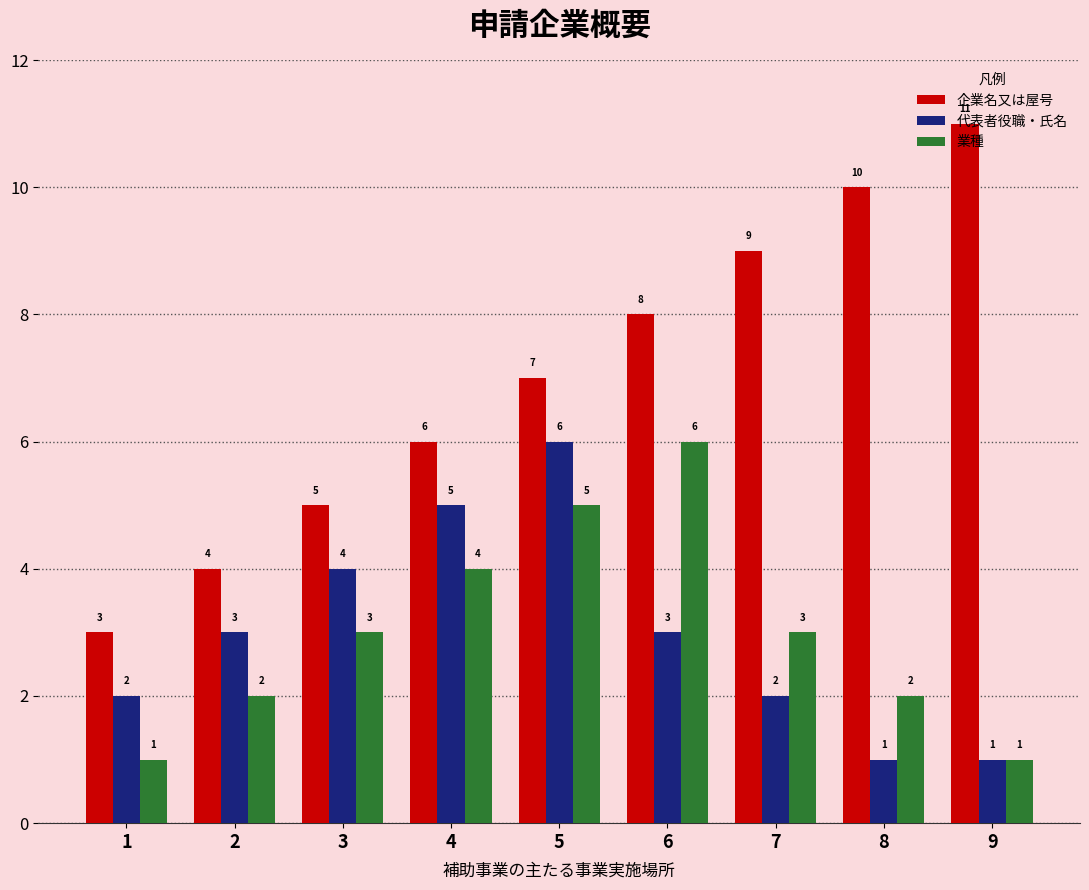

What are all the series names shown in the legend?

企業名又は屋号, 代表者役職・氏名, 業種